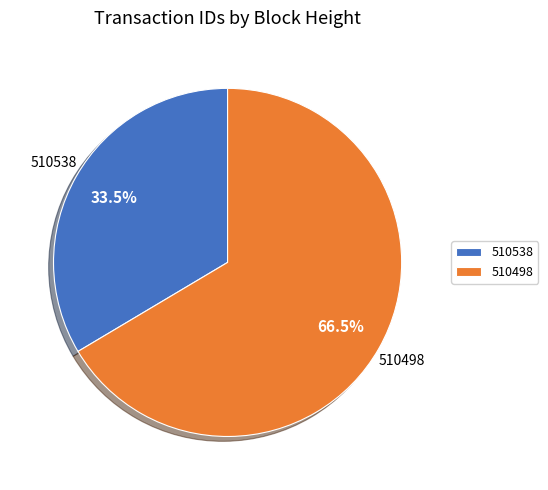

Is the sum of 510498 and 510538 greater than half?

Yes